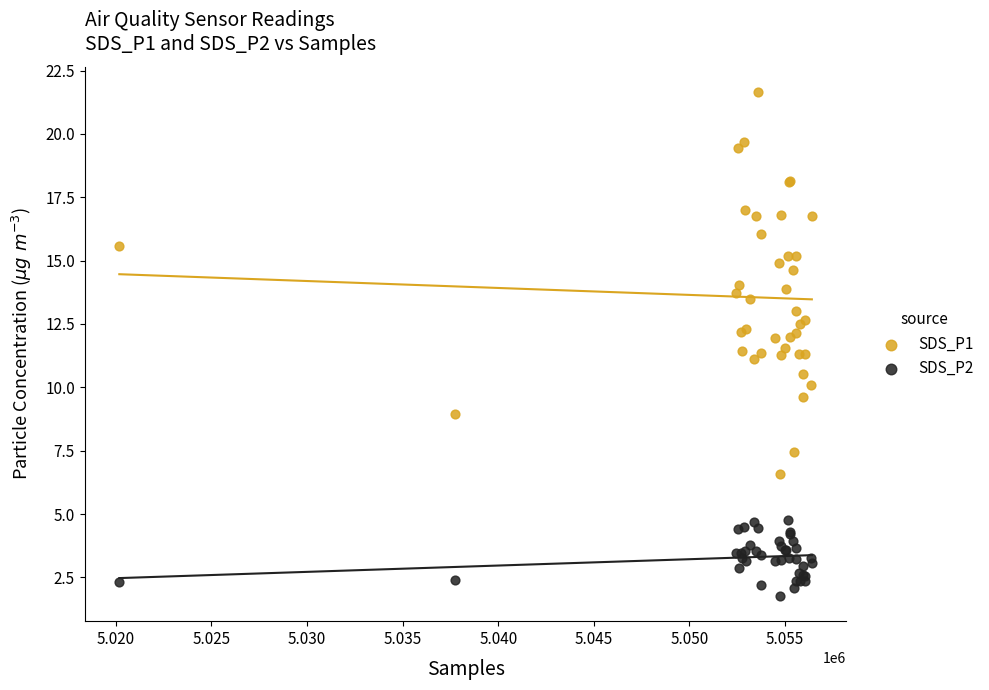

What are all the series names shown in the legend?

SDS_P1, SDS_P2